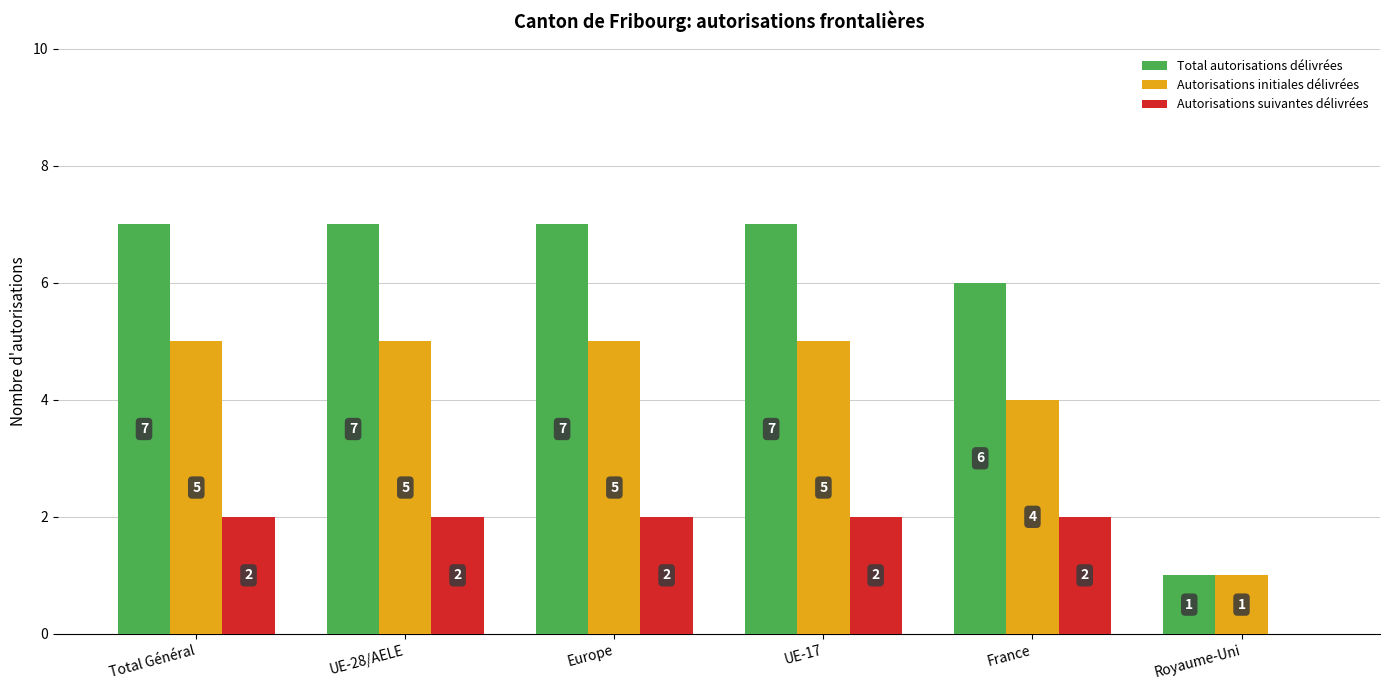

How many data points does each series have?

6